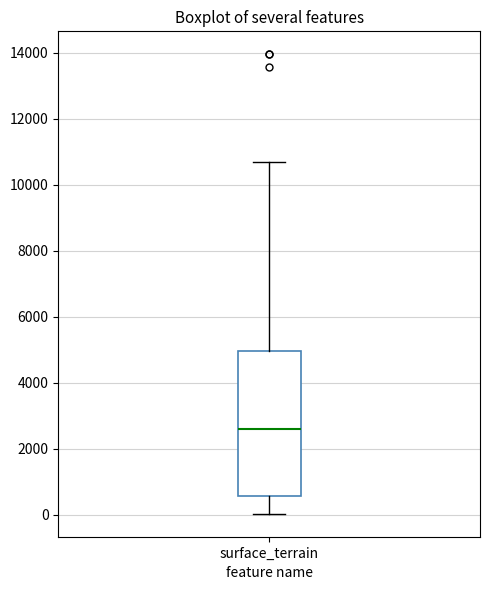

Where does the median line of the box for surface_terrain sit on the y-axis? The values are not printed on the chart, so give them approximately, as read against the axis.

2600